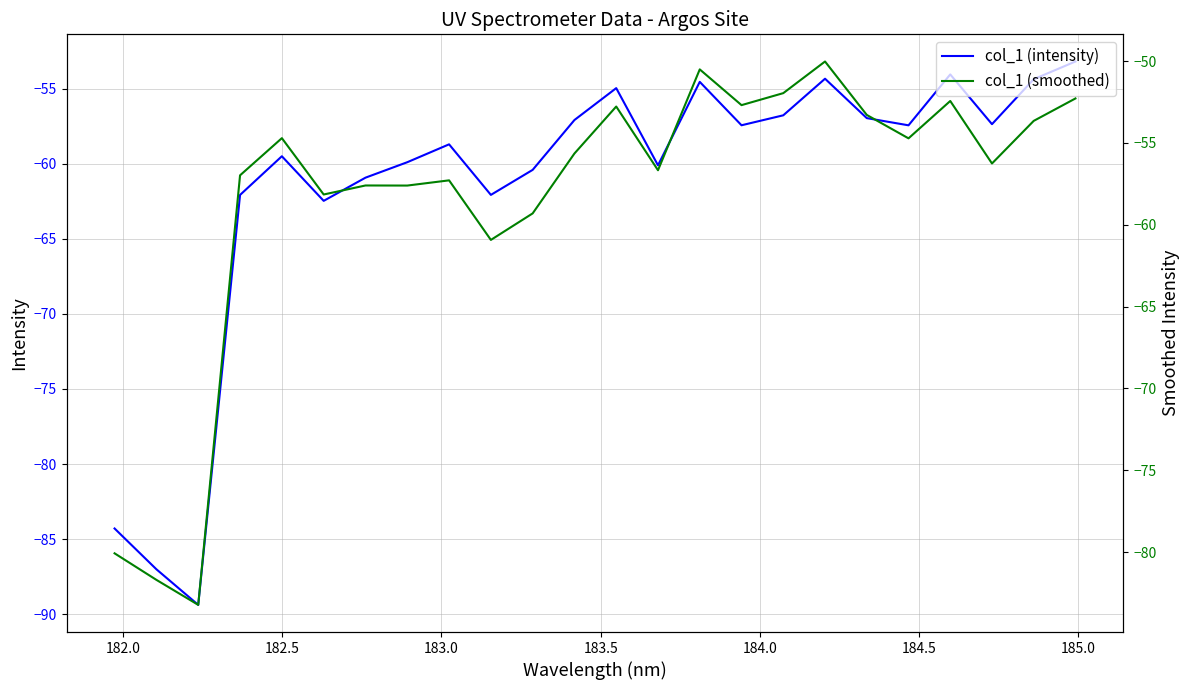

What is the maximum value shown in the chart?

-50.0